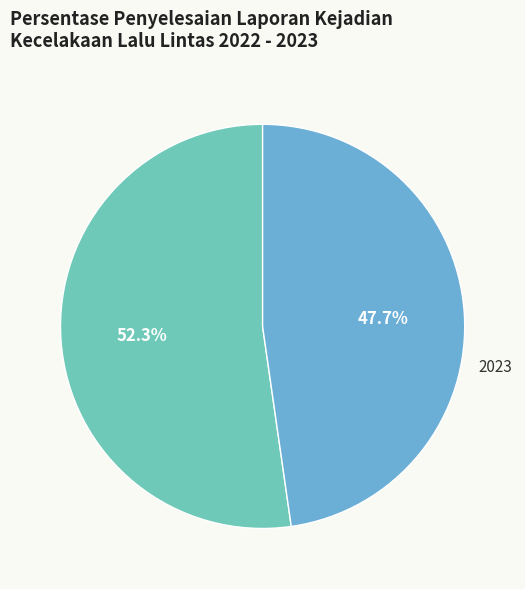

Rank the categories by value from highest to lowest.

2022, 2023